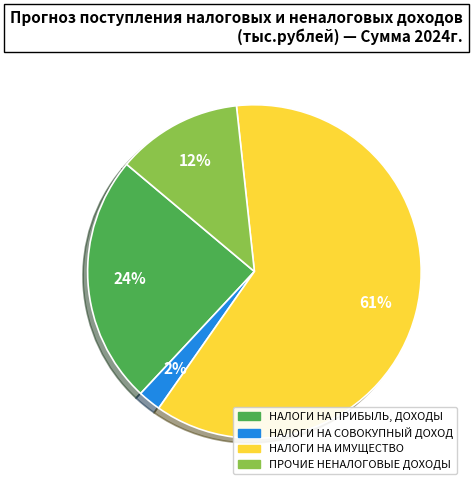

How many segments does this pie chart have?

4